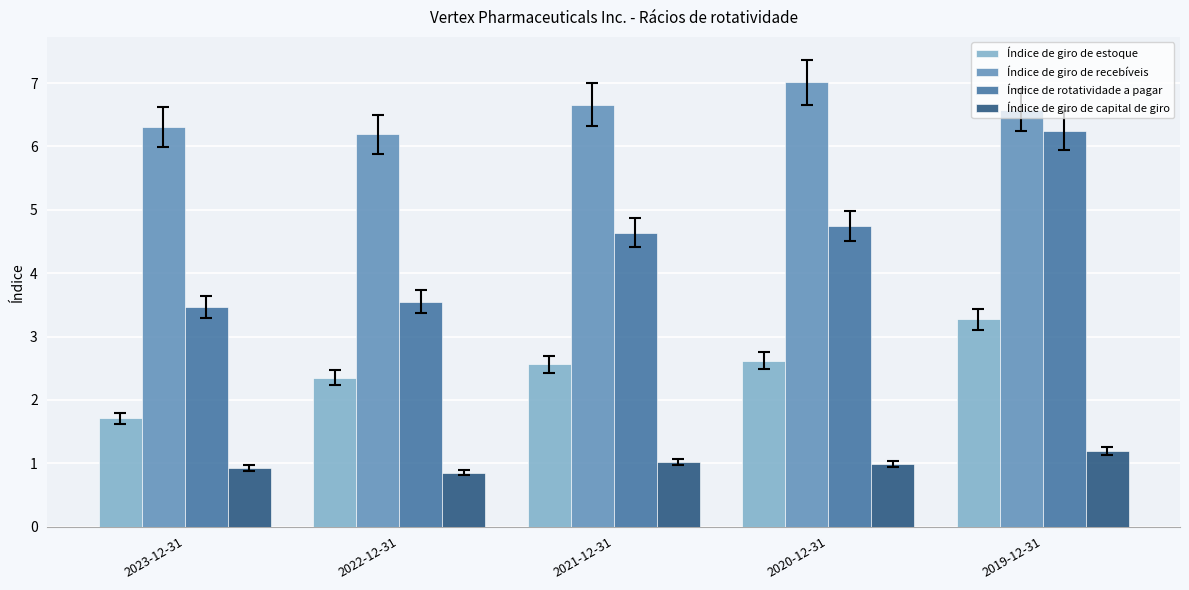

Rank the series by their maximum value, from highest to lowest.

Índice de giro de recebíveis, Índice de rotatividade a pagar, Índice de giro de estoque, Índice de giro de capital de giro